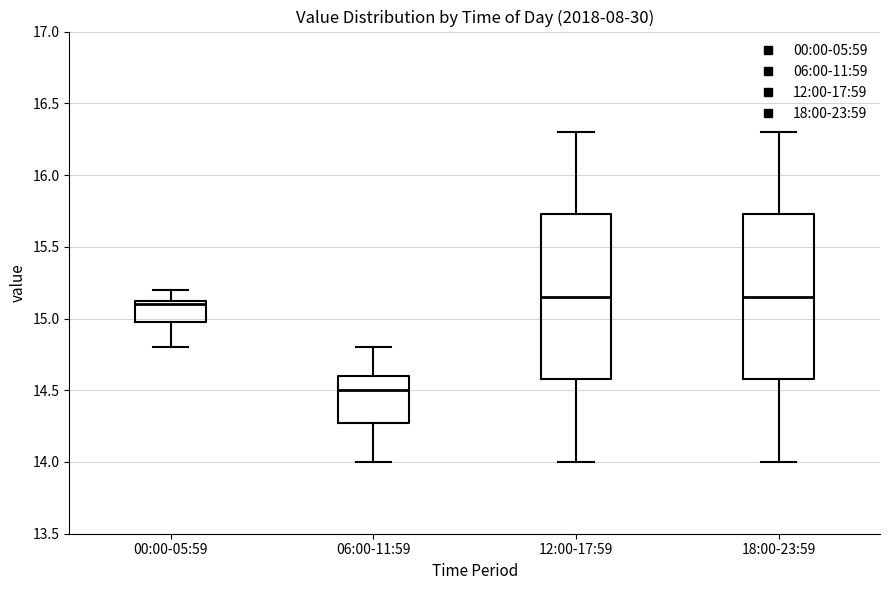

Reading left to right, transcribe this box plot: for each box, give where its median line is, the range the box spans, and where its two whiskers end, as read against the y-axis. The values are not printed on the chart, so give them approximately, as read against the axis.

00:00-05:59: median 15.10, box 15.00 to 15.15, whiskers 14.80 to 15.20
06:00-11:59: median 14.50, box 14.30 to 14.60, whiskers 14.00 to 14.80
12:00-17:59: median 15.15, box 14.60 to 15.75, whiskers 14.00 to 16.30
18:00-23:59: median 15.15, box 14.60 to 15.75, whiskers 14.00 to 16.30